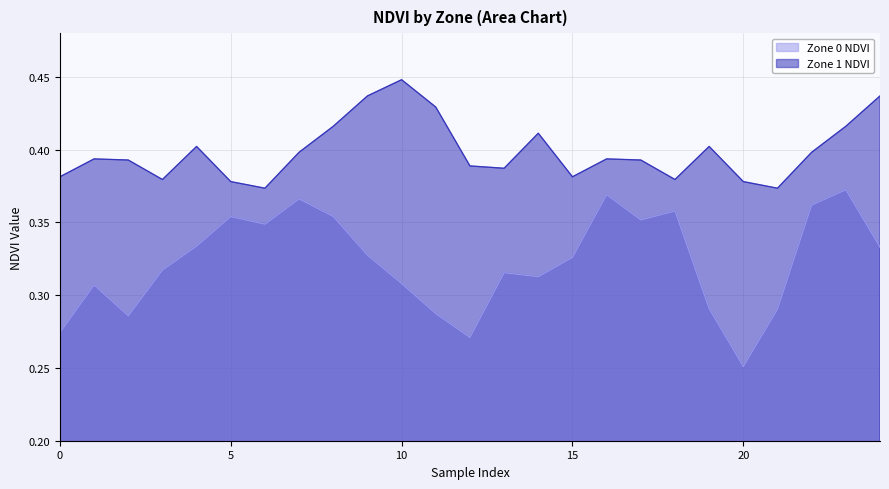

The value of Zone 1 NDVI at 4 is 0.4. True or false?

True